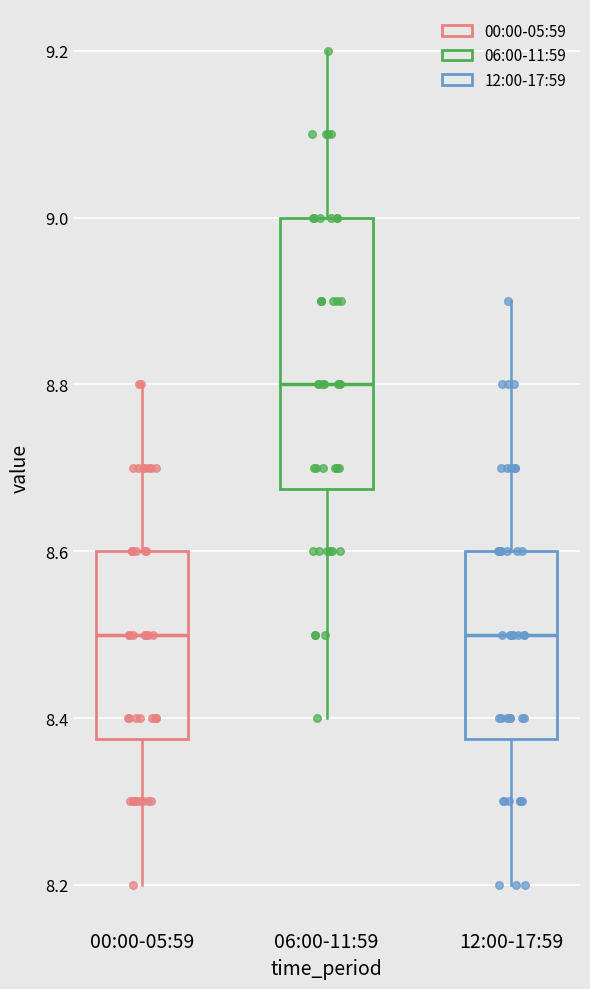

Which box has the highest median line?

06:00-11:59